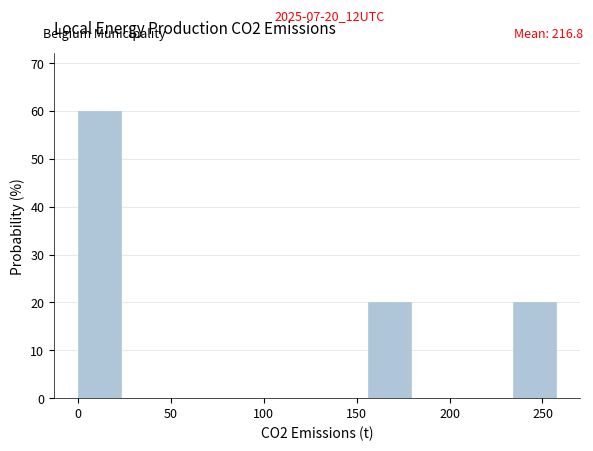

Over which range of the x-axis is the bar tallest?

0 to 25